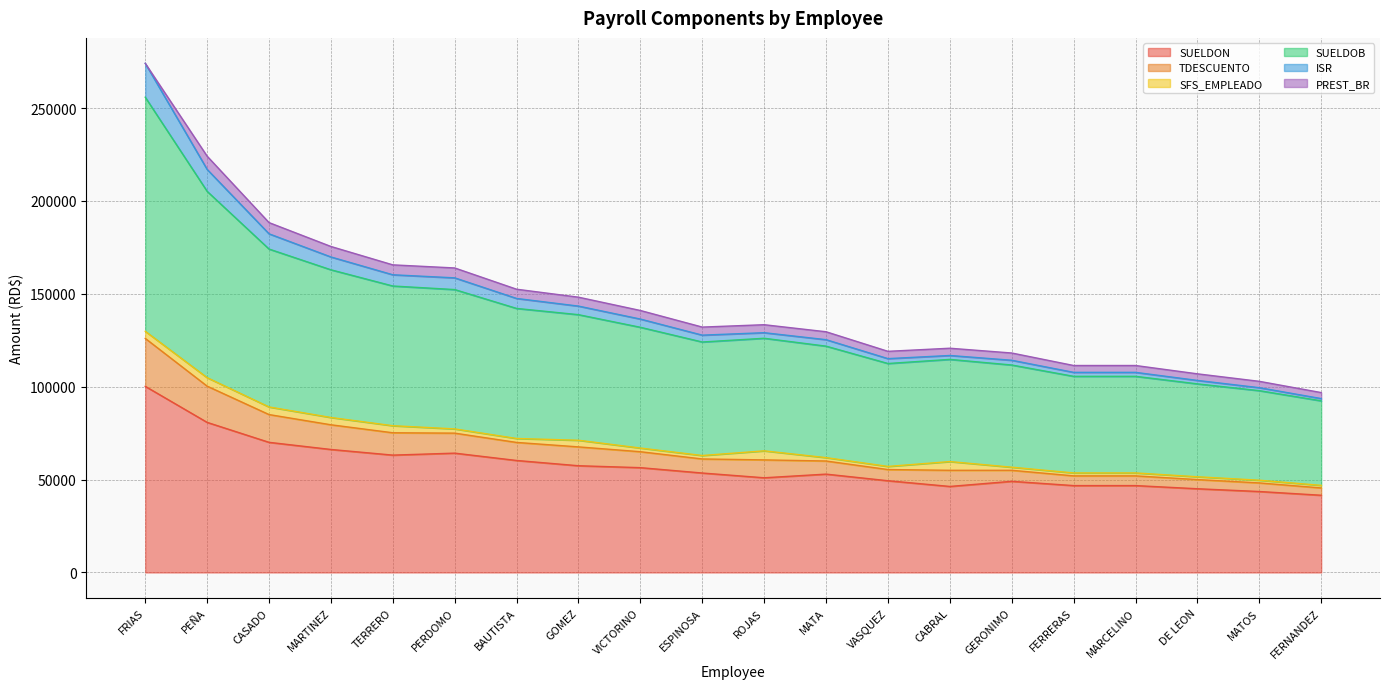

True or false: TDESCUENTO and ISR intersect in this chart.

False